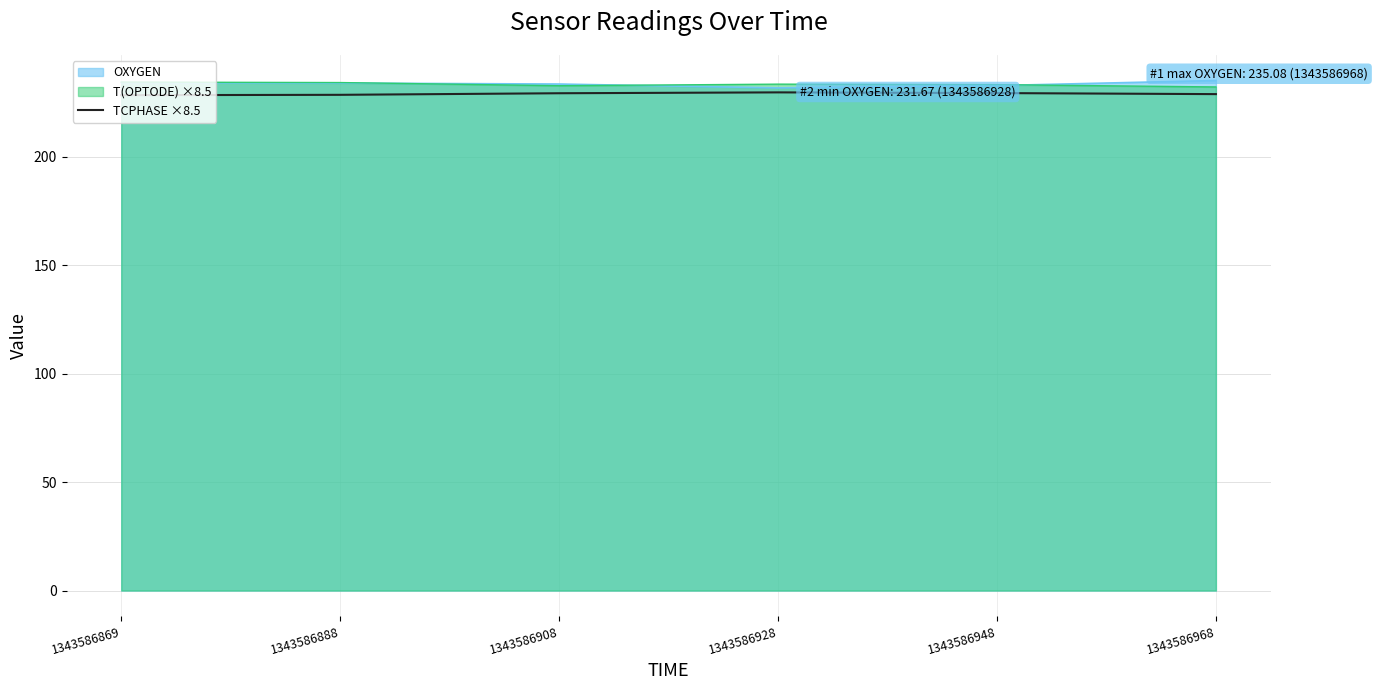

How many values are between 228 and 229?

3